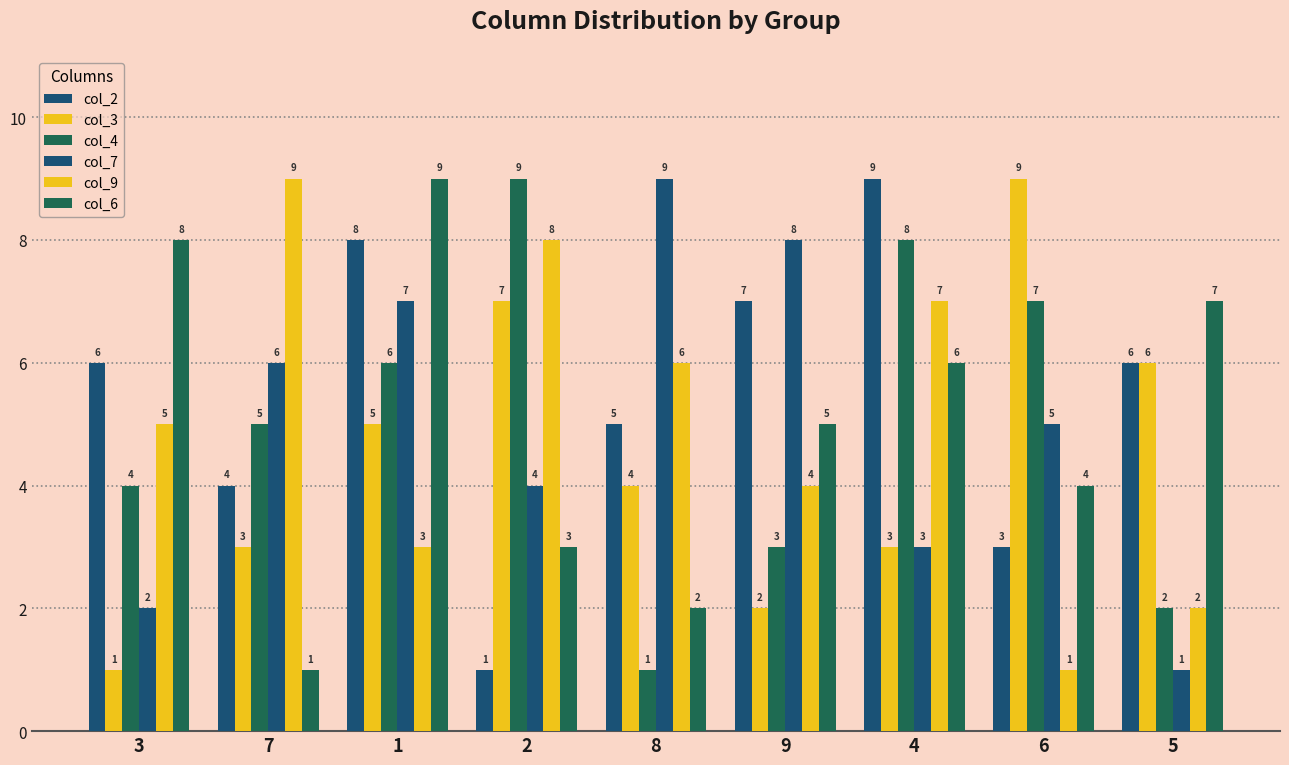

What is the difference between the second highest and minimum values in the col_2 series?

7